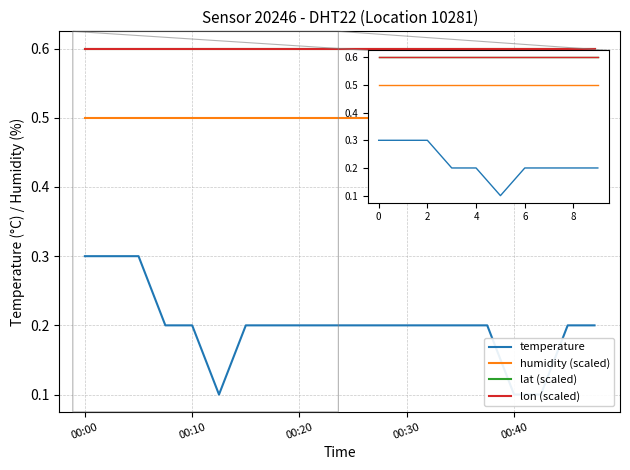

At which label is lat (scaled) closest to 0?

00:00